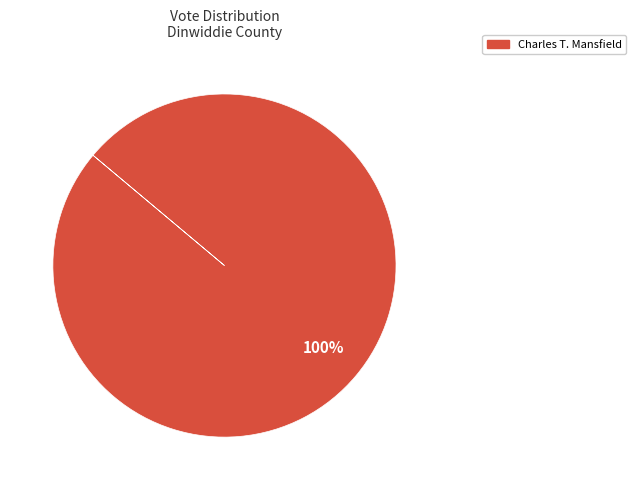

Is there a majority slice in this chart?

Yes